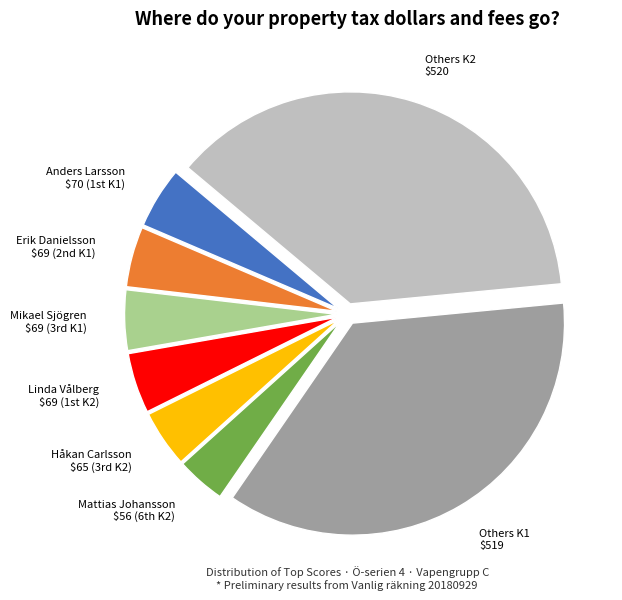

Which category has the biggest portion of the pie?

Others K2 $520